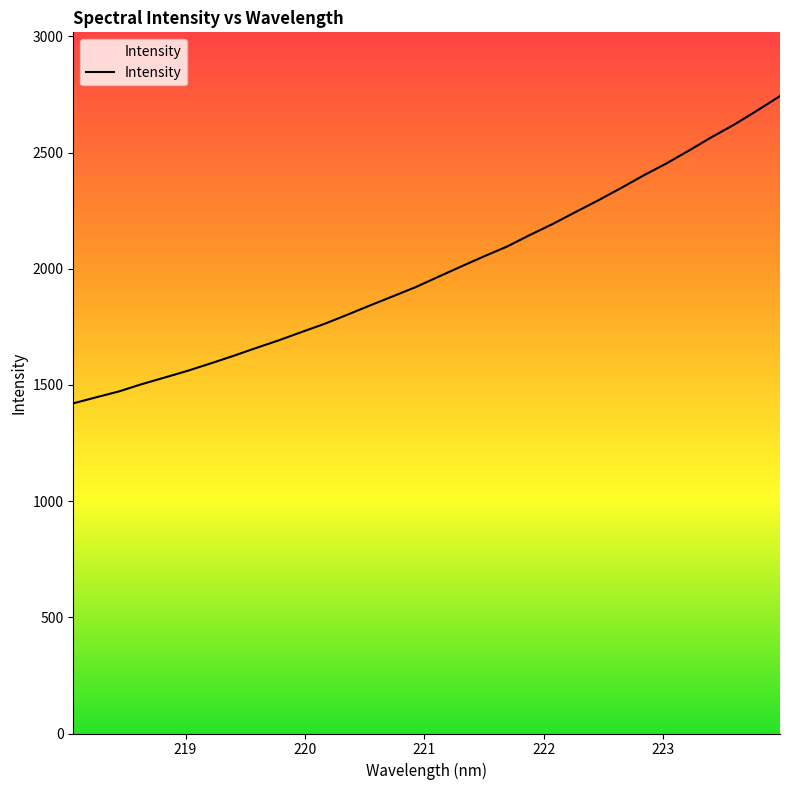

What is the minimum value shown in the chart?

1421.0